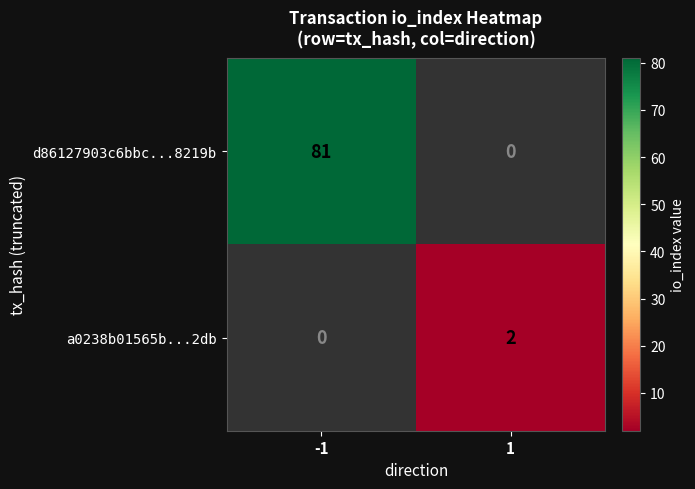

True or false: a0238b01565b...2db has a value of 3 at 1.

False